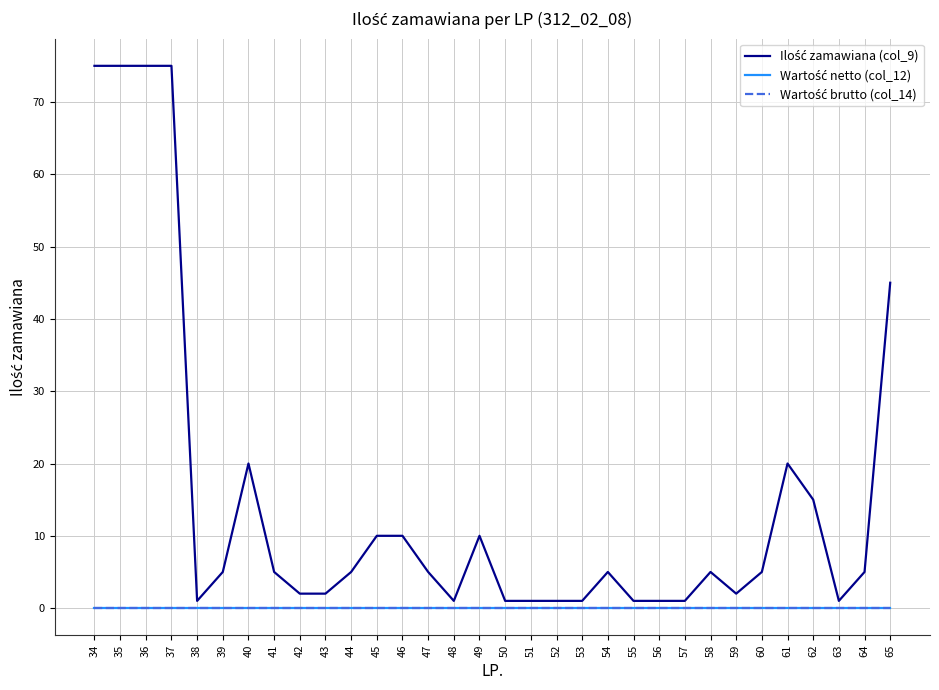

Reading right to left, list all the values displayed in this chart.

Ilość zamawiana (col_9): 45	5	1	15	20	5	2	5	1	1	1	5	1	1	1	1	10	1	5	10	10	5	2	2	5	20	5	1	75	75	75	75
Wartość netto (col_12): 0	0	0	0	0	0	0	0	0	0	0	0	0	0	0	0	0	0	0	0	0	0	0	0	0	0	0	0	0	0	0	0
Wartość brutto (col_14): 0	0	0	0	0	0	0	0	0	0	0	0	0	0	0	0	0	0	0	0	0	0	0	0	0	0	0	0	0	0	0	0